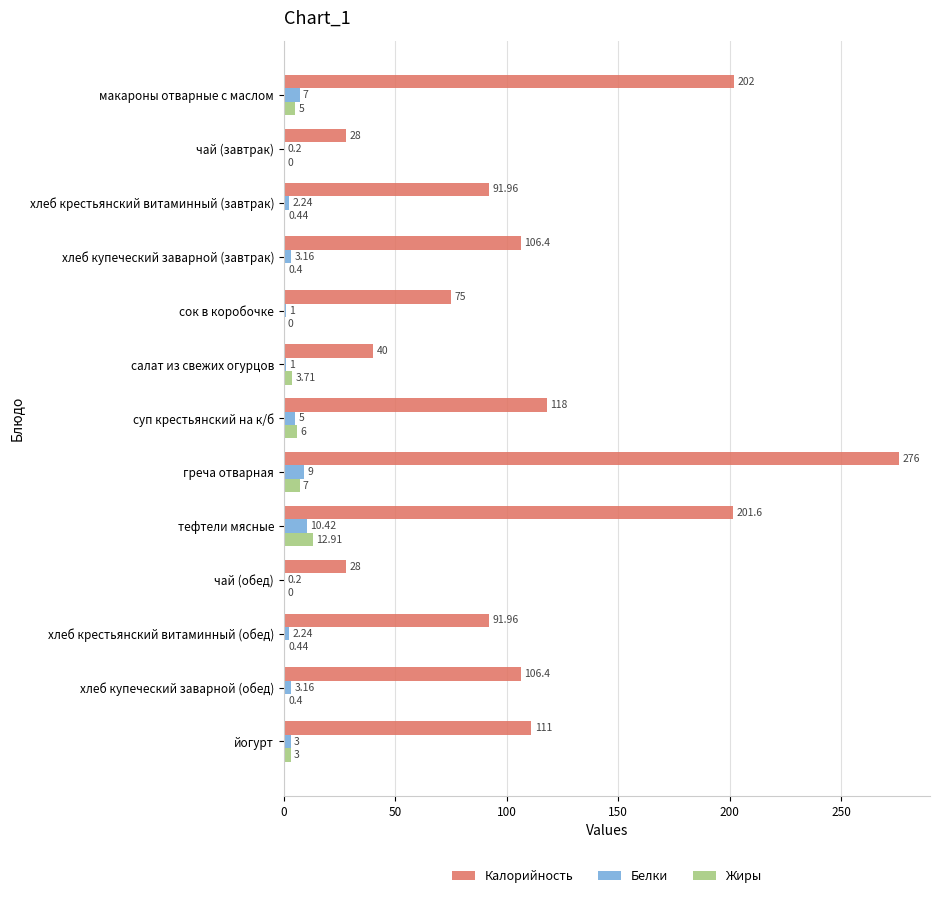

At which label is Калорийность closest to 152?

суп крестьянский на к/б